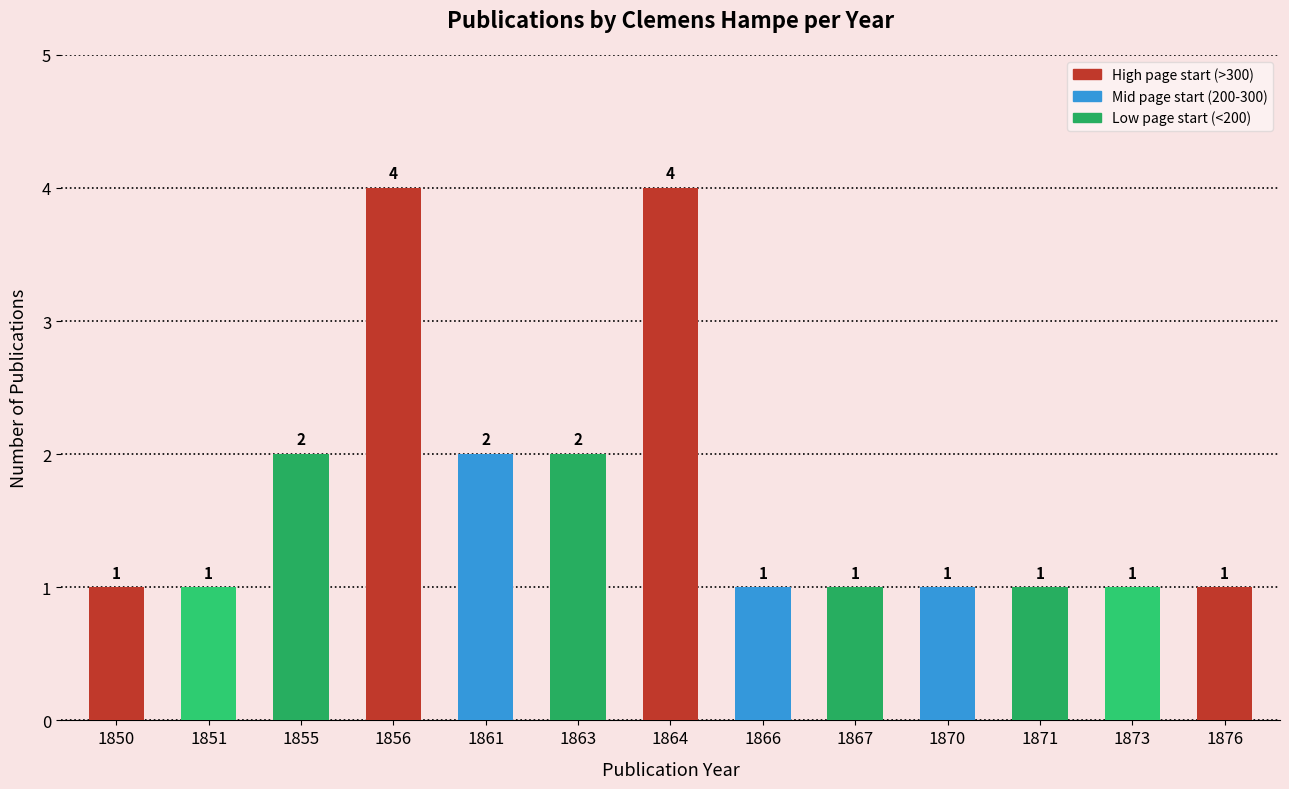

True or false: the data shows 2 at 1873.

False